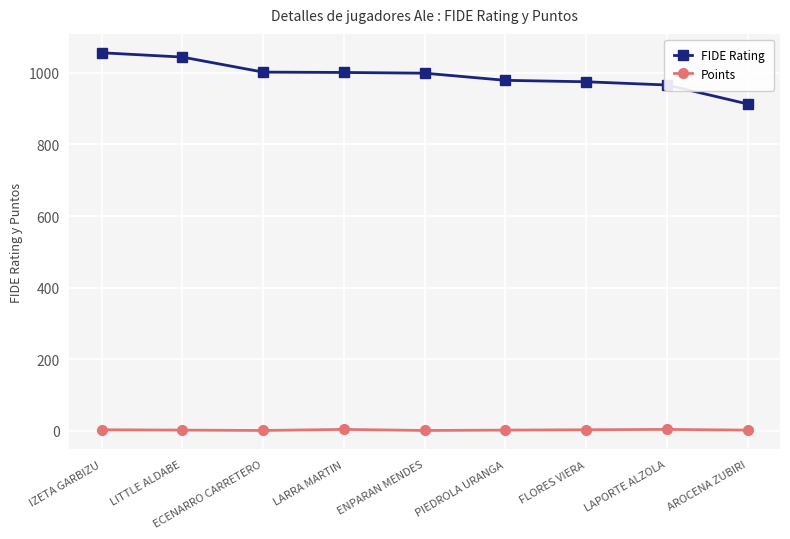

List the series in order of their peak value, highest first.

FIDE Rating, Points